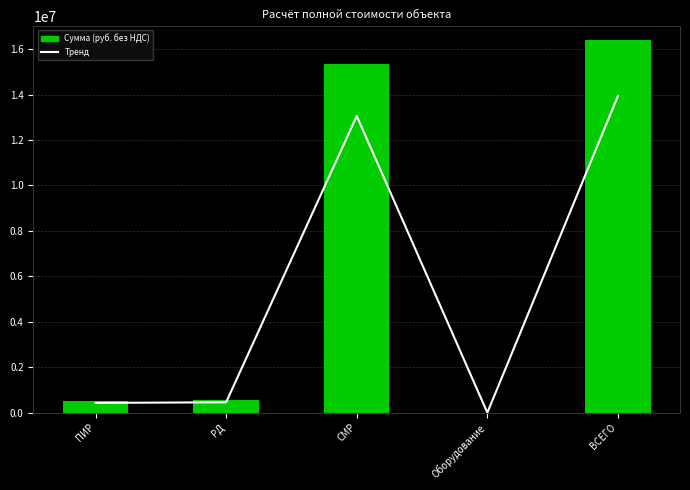

At РД, list the series in order from smallest to largest.

Тренд, Сумма (руб. без НДС)